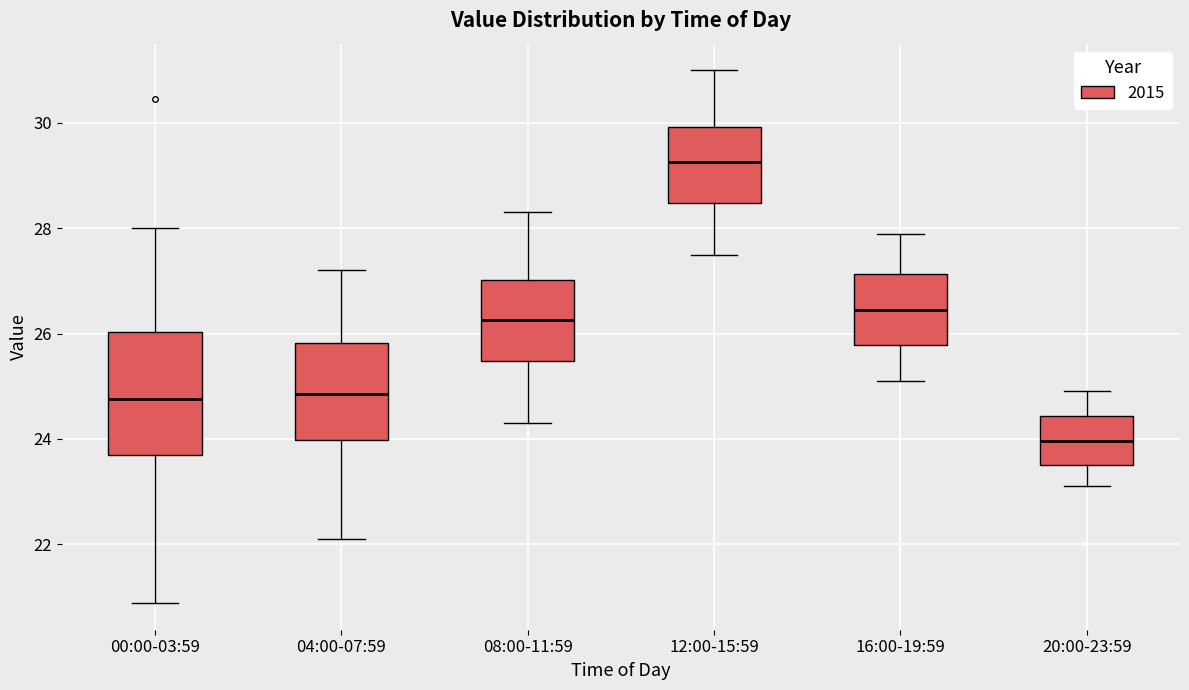

Which box's median line is the lowest?

20:00-23:59